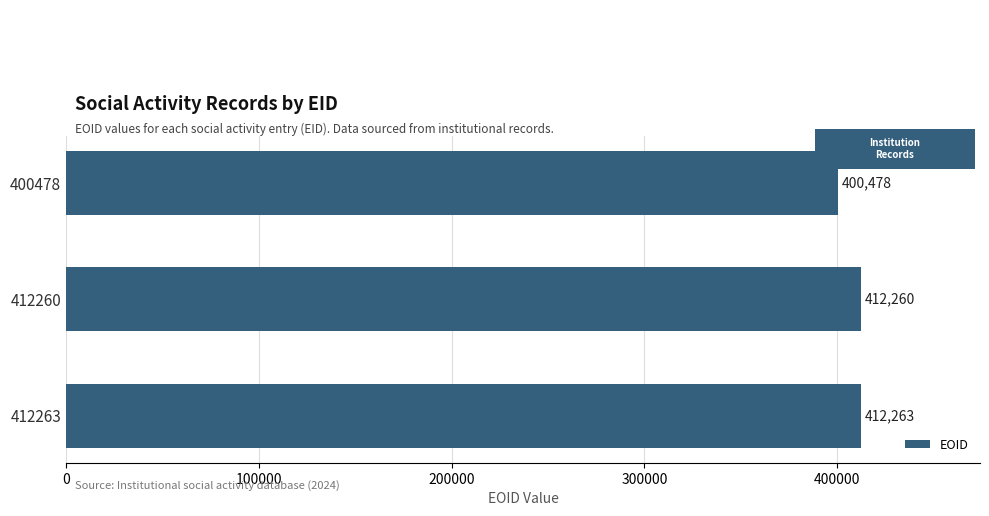

Reading bottom to top, list all the values displayed in this chart.

412263	412260	400478